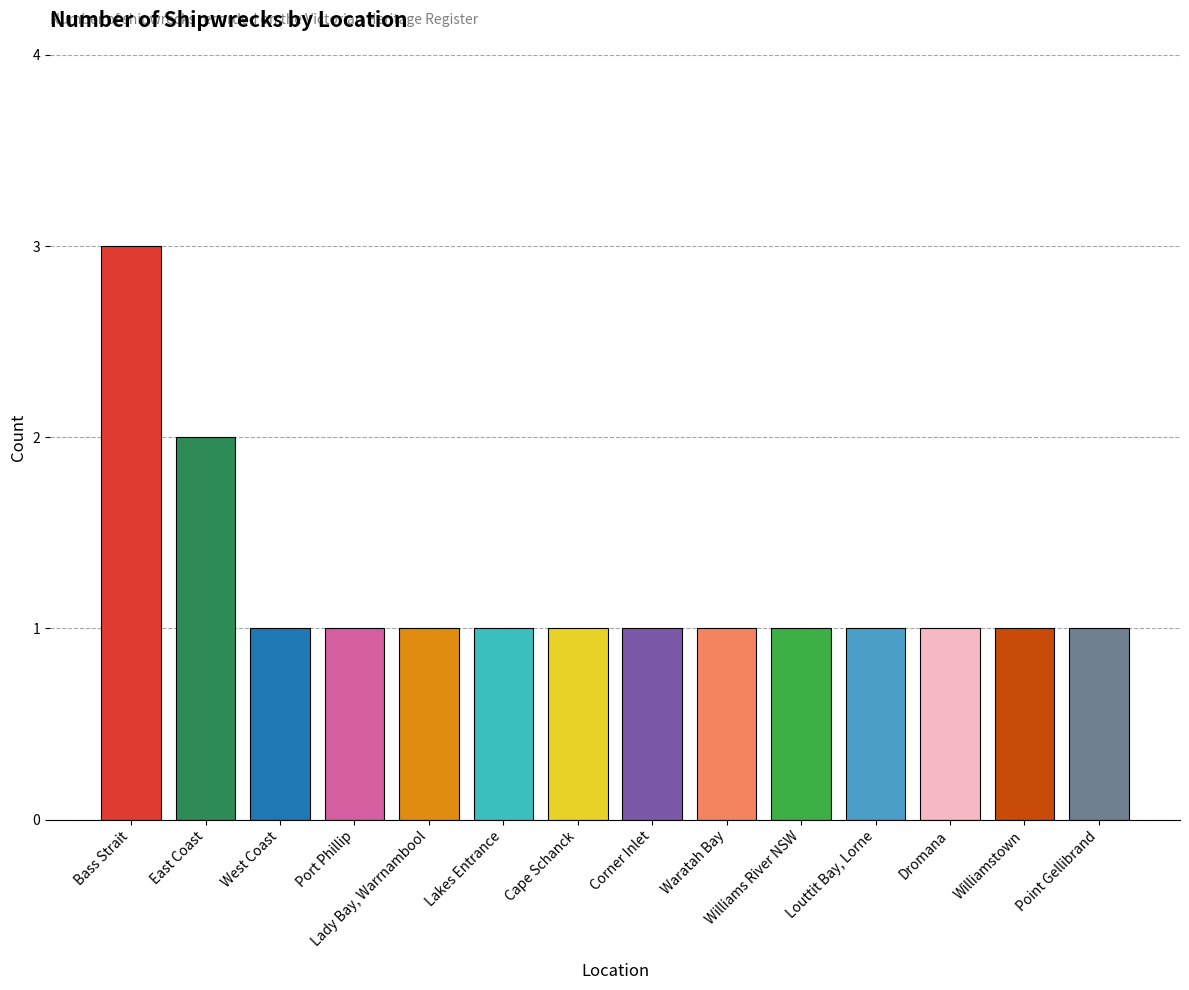

Where is the data nearest to the value 2?

East Coast